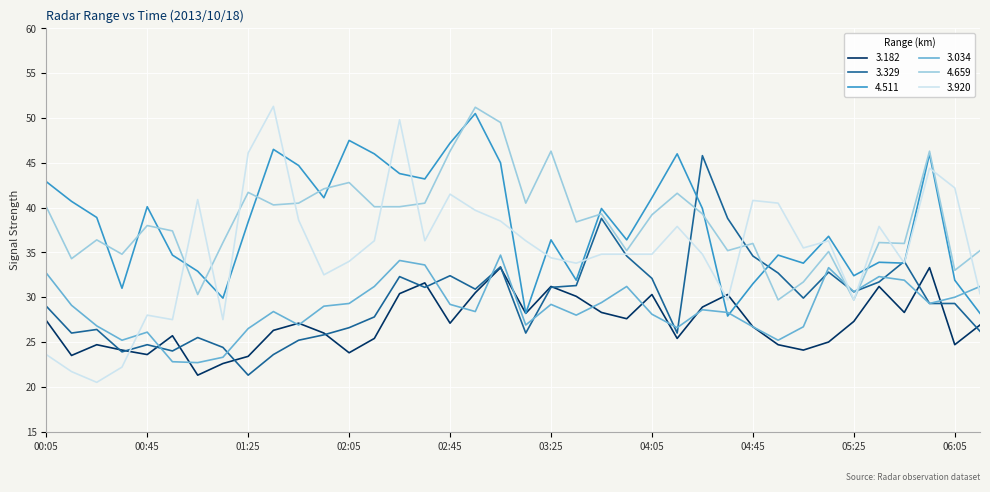

What are all the series names shown in the legend?

3.182, 3.329, 4.511, 3.034, 4.659, 3.920